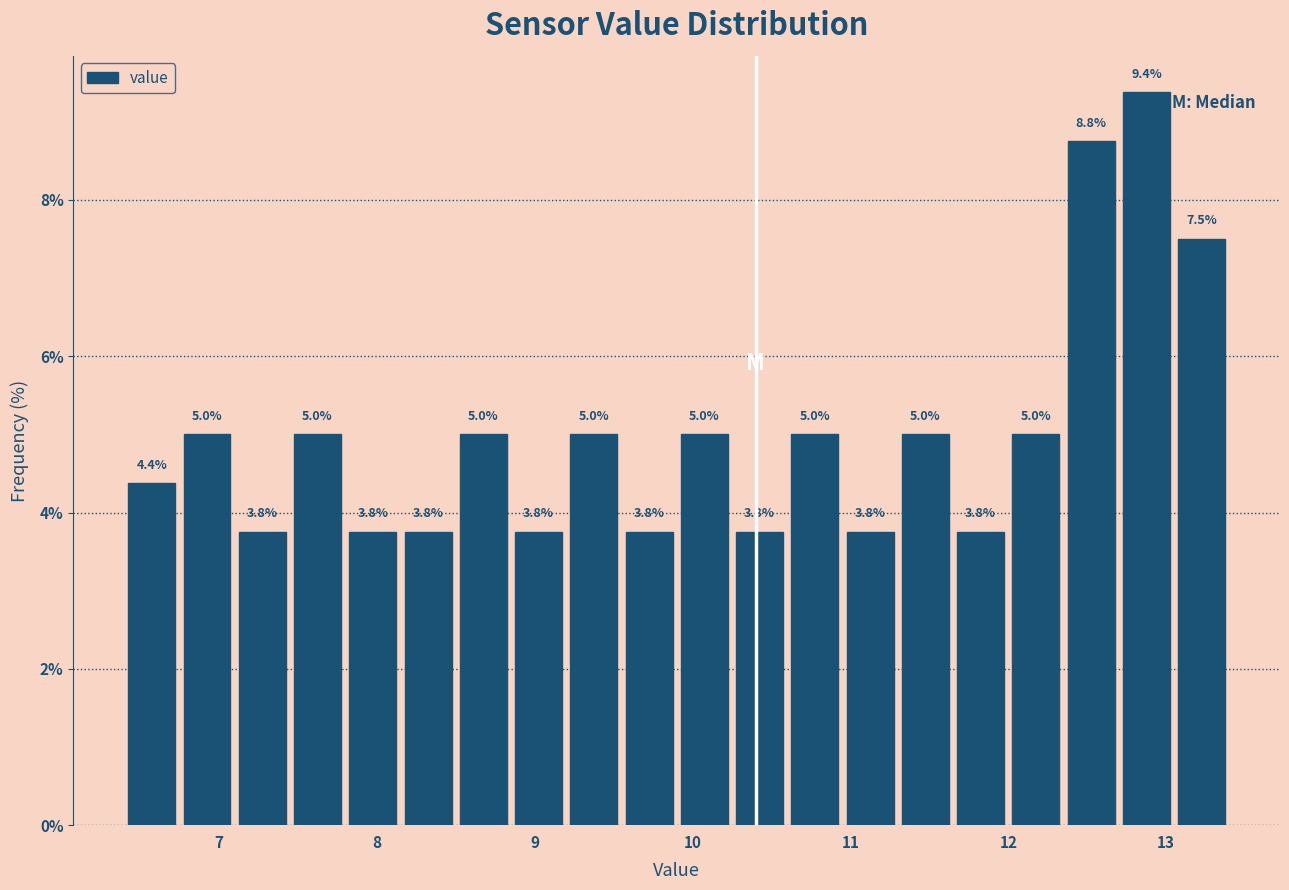

Around what value on the x-axis is the tallest bar? Give the approximate position of its centre, as read against the axis.

12.9